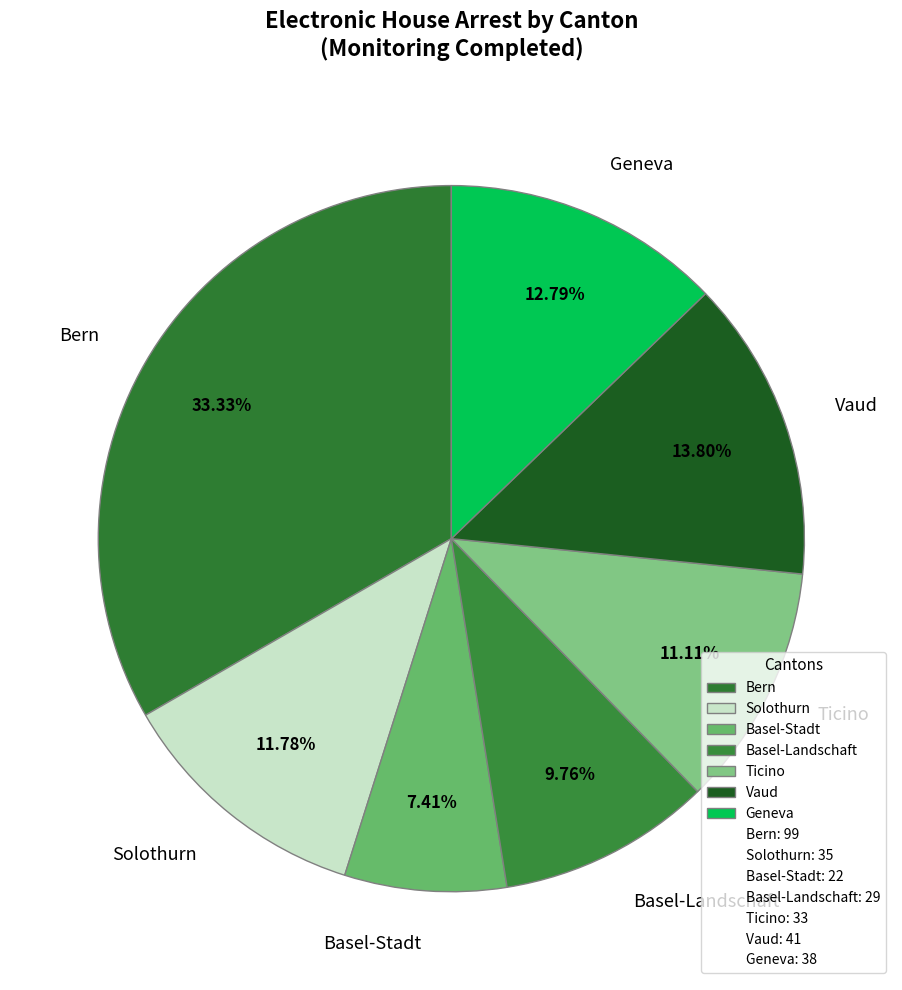

To the nearest percent, what percentage of the pie is Ticino?

11%